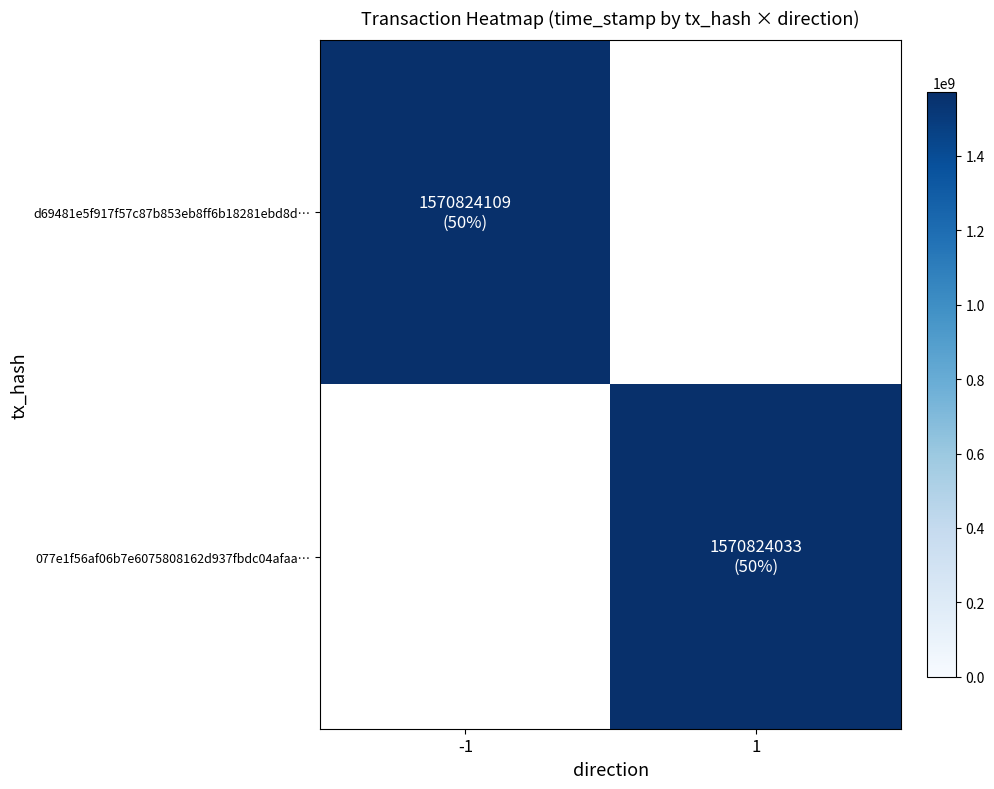

List the series in order of their overall mean, lowest first.

077e1f56af06b7e6075808162d937fbdc04afaa, d69481e5f917f57c87b853eb8ff6b18281ebd8d